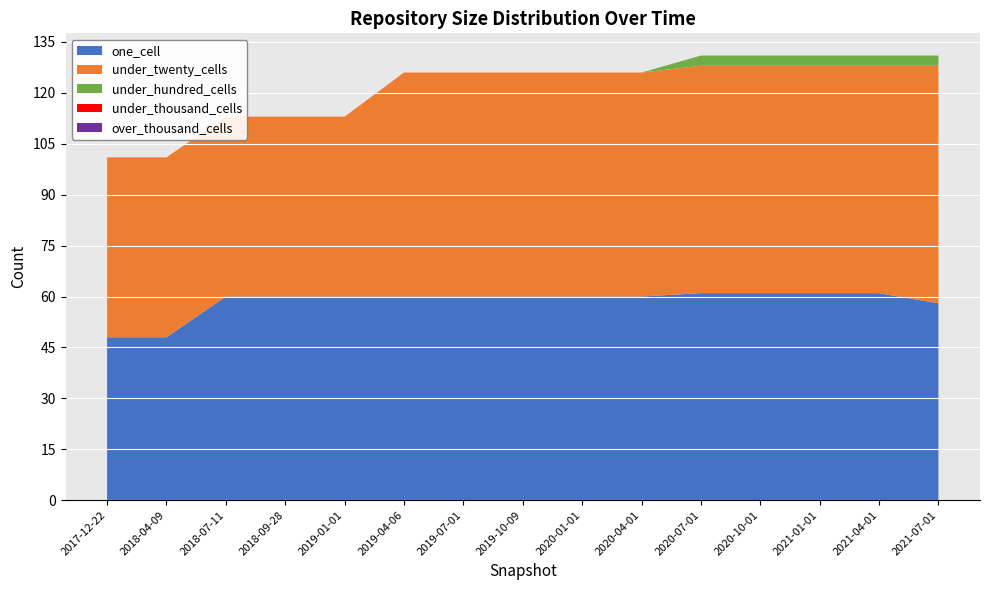

Reading left to right, transcribe all the data shown in this chart.

one_cell: 48	48	60	60	60	60	60	60	60	60	61	61	61	61	58
under_twenty_cells: 53	53	53	53	53	66	66	66	66	66	67	67	67	67	70
under_hundred_cells: 0	0	0	0	0	0	0	0	0	0	3	3	3	3	3
under_thousand_cells: 0	0	0	0	0	0	0	0	0	0	0	0	0	0	0
over_thousand_cells: 0	0	0	0	0	0	0	0	0	0	0	0	0	0	0